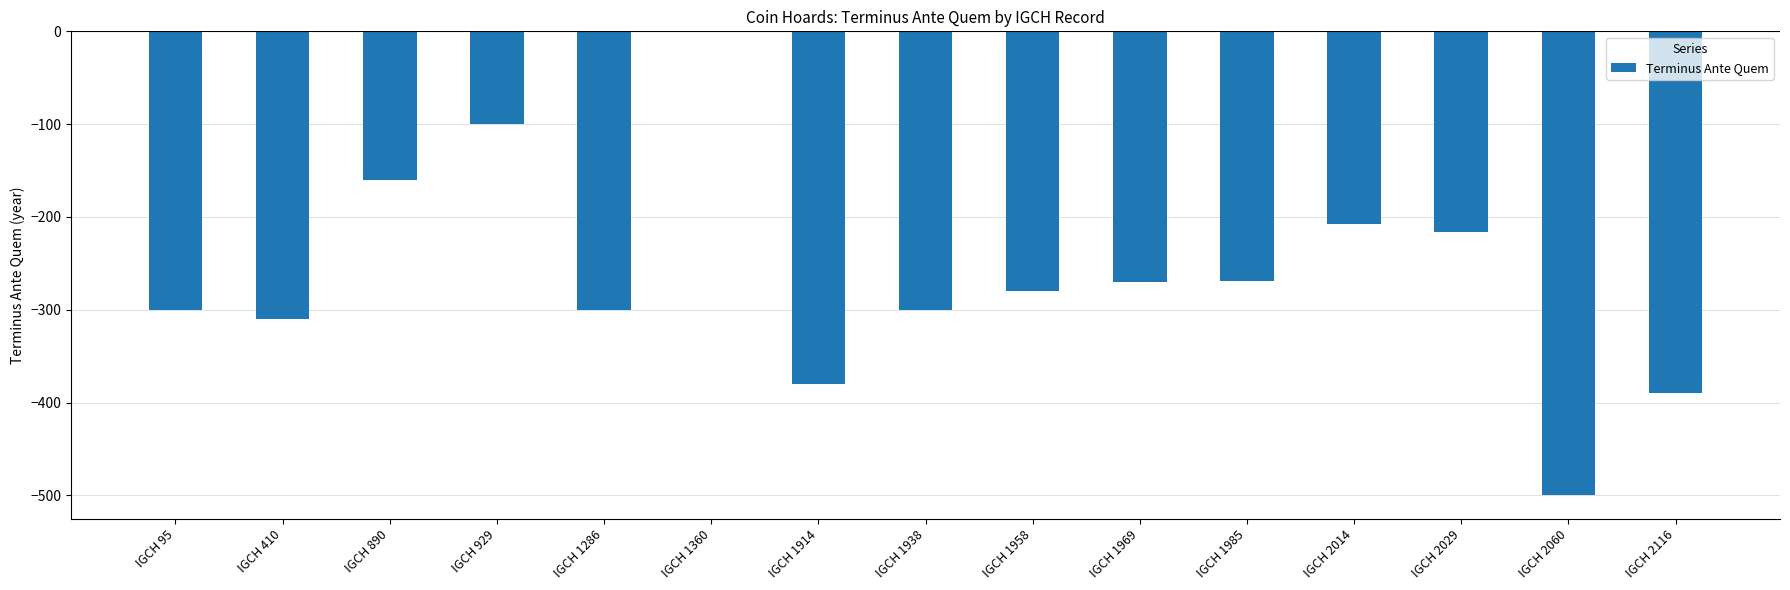

What is the change in value from IGCH 95 to IGCH 1914?

-80